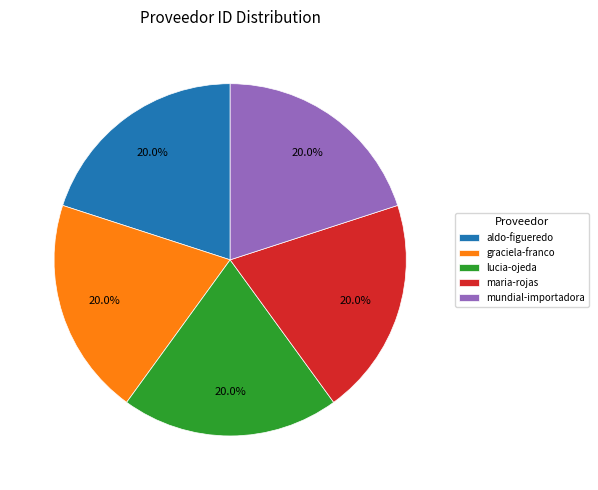

Combined, what portion of the pie is graciela-franco and mundial-importadora?

40.0%